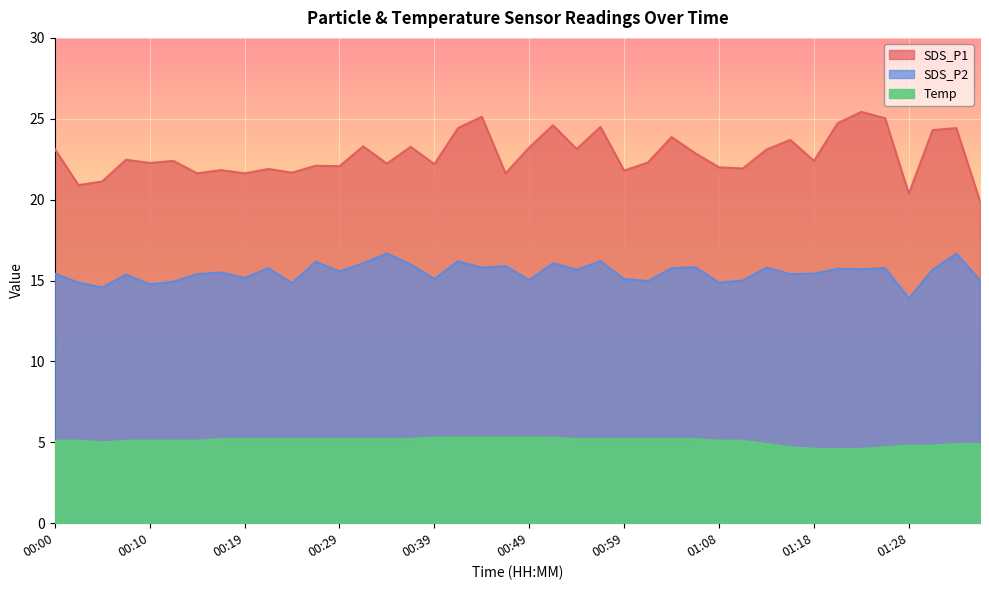

Which has a higher value, 00:36 or 01:03?

01:03